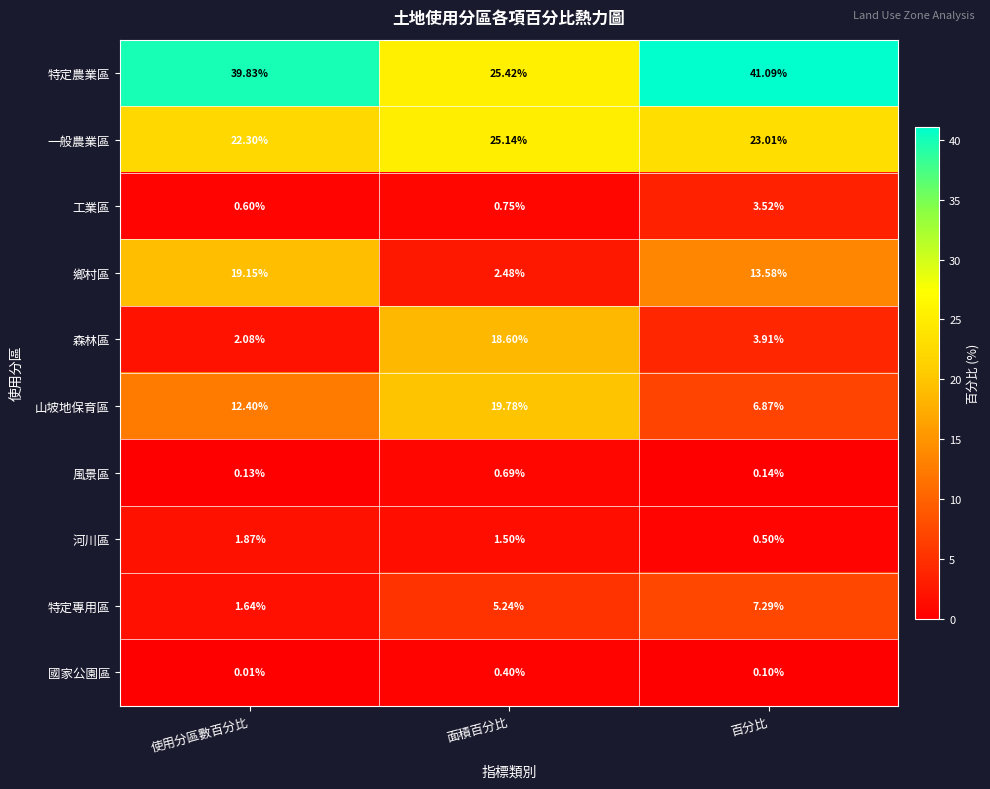

What is the spread (max minus min) of values at 使用分區數百分比?

39.8